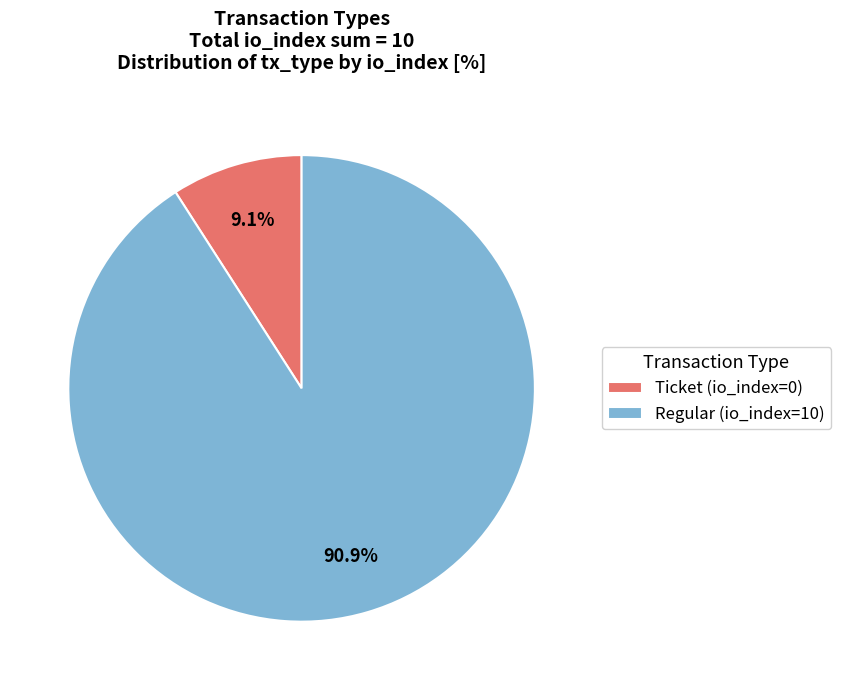

Which slice is the smallest?

Ticket (io_index=0)